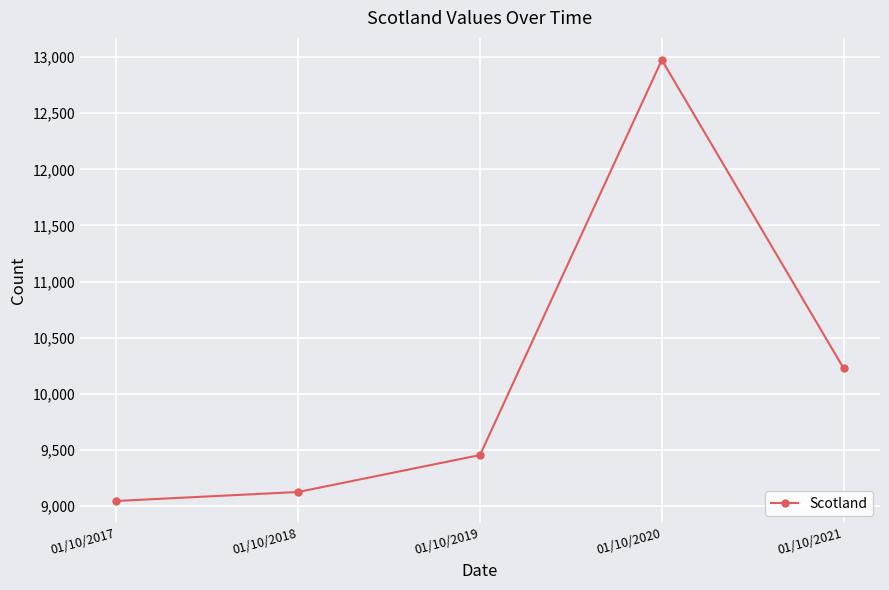

Where is the data nearest to the value 11010?

01/10/2021